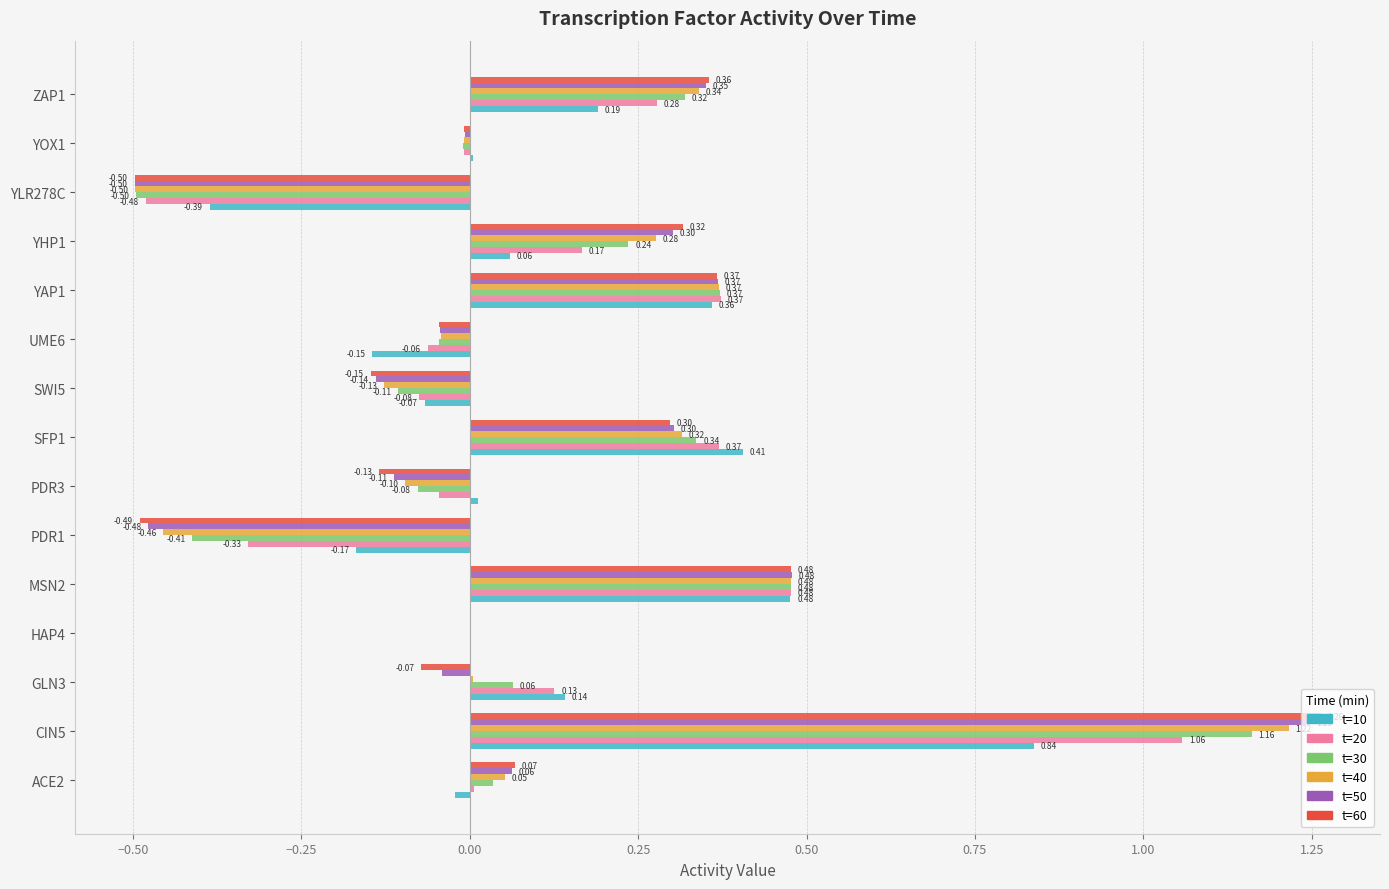

At which category is the sum across all series the highest?

CIN5